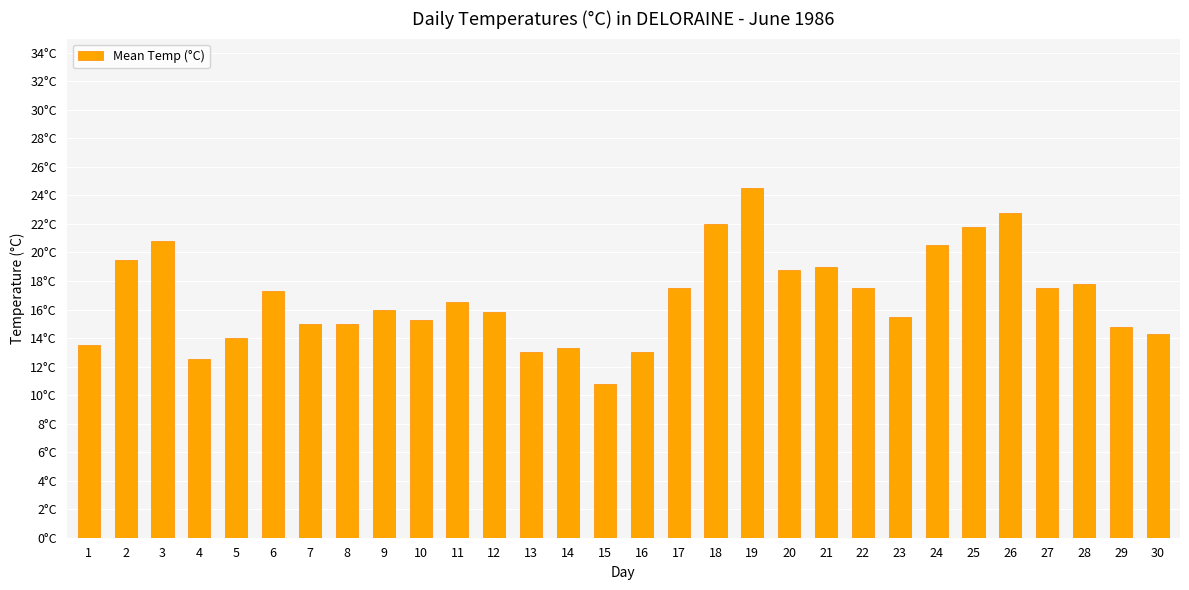

Where is the data nearest to the value 17?

6